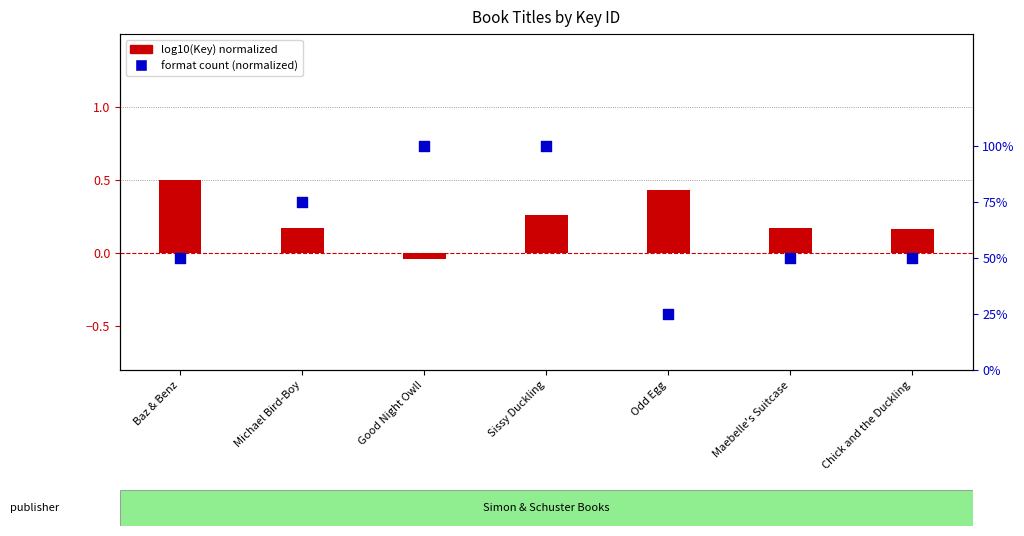

What are all the series names shown in the legend?

log10(Key) normalized, format count (normalized)